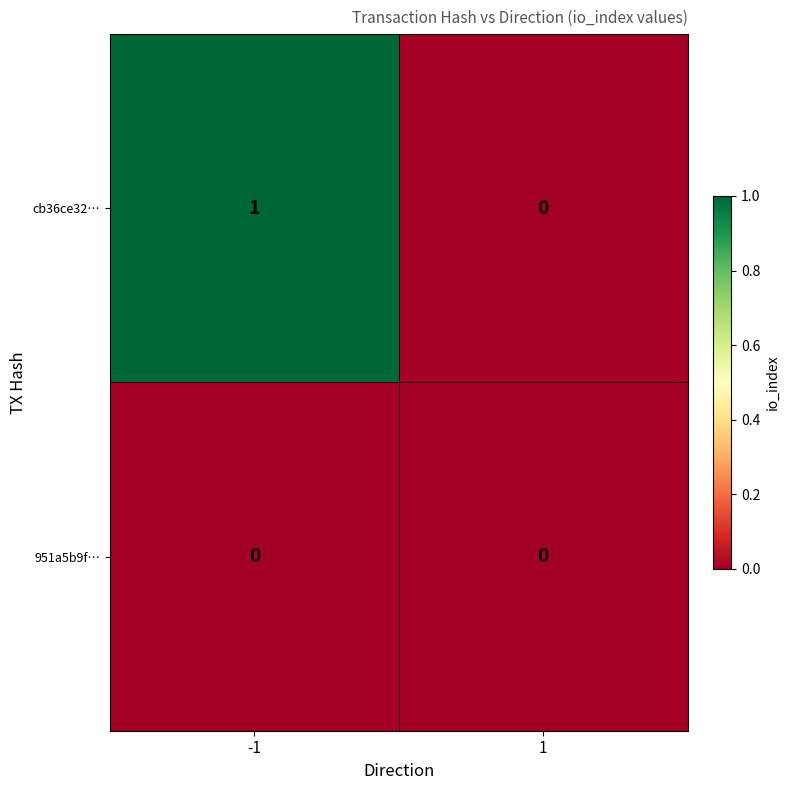

Is it true that 951a5b9f… equals 0 at 1?

True